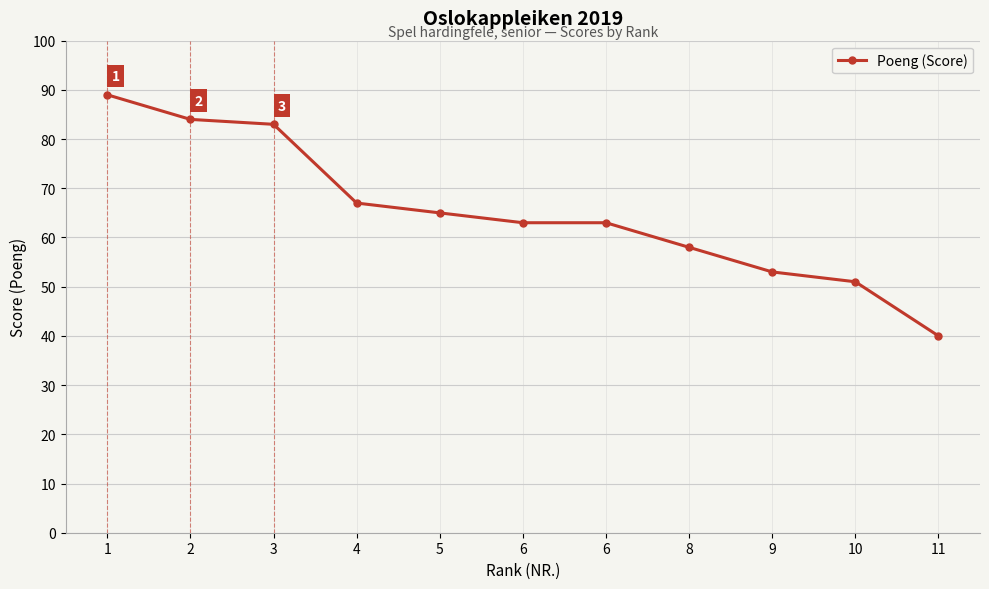

How many lines are shown in the chart?

1